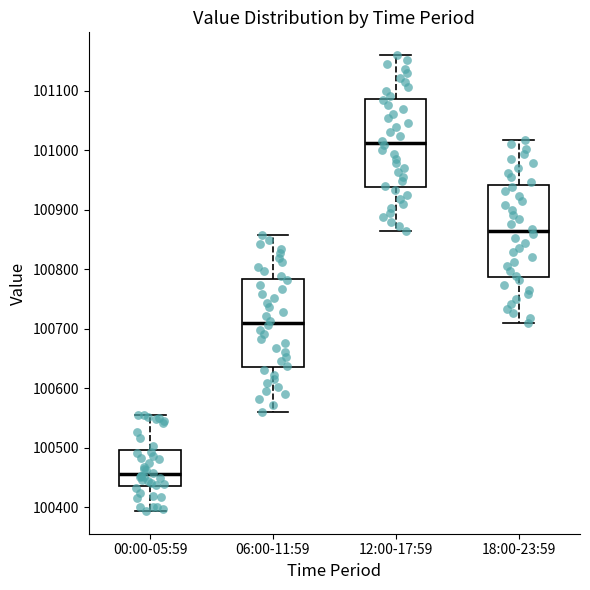

Which box has the lowest median line?

00:00-05:59